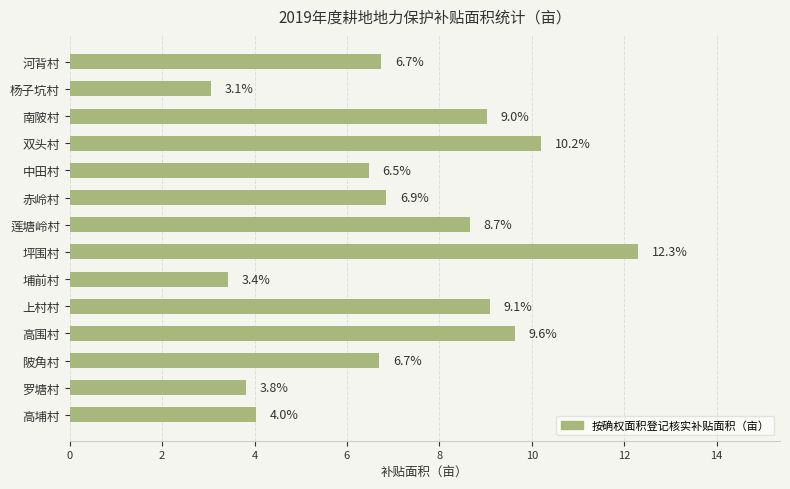

What is the minimum value shown in the chart?

3.1